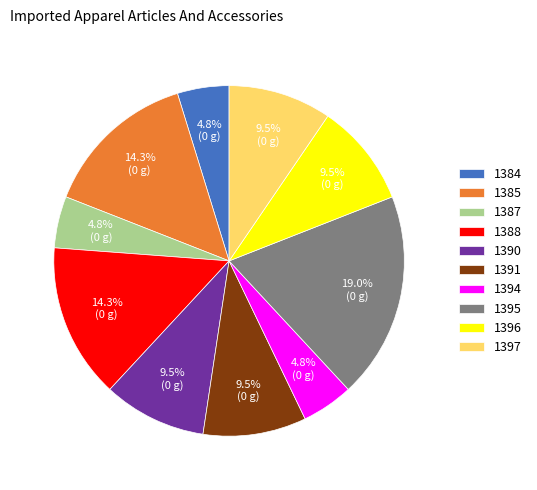

Is the sum of 1394 and 1384 greater than half?

No